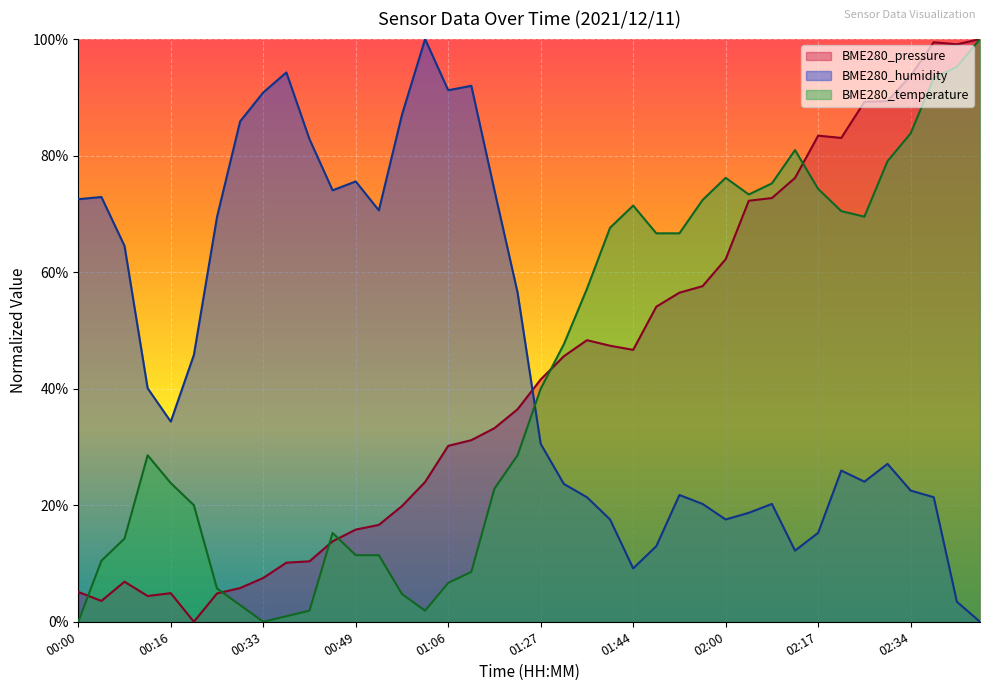

What is the sum of the BME280_temperature values at 02:13 and 00:29?

83.8